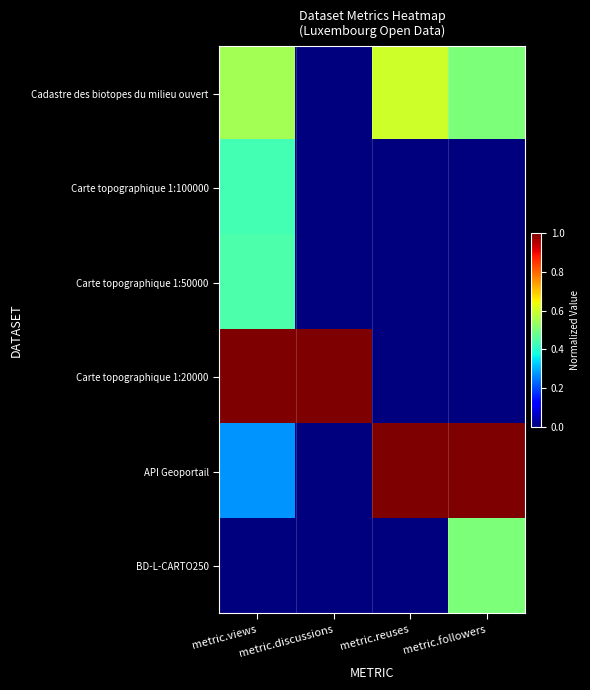

Reading right to left, what are all the values shown in this chart?

Cadastre des biotopes du milieu ouvert: metric.followers=0.5	metric.reuses=0.6	metric.discussions=0.0	metric.views=0.5
Carte topographique 1:100000: metric.followers=0.0	metric.reuses=0.0	metric.discussions=0.0	metric.views=0.4
Carte topographique 1:50000: metric.followers=0.0	metric.reuses=0.0	metric.discussions=0.0	metric.views=0.4
Carte topographique 1:20000: metric.followers=0.0	metric.reuses=0.0	metric.discussions=1.0	metric.views=1.0
API Geoportail: metric.followers=1.0	metric.reuses=1.0	metric.discussions=0.0	metric.views=0.3
BD-L-CARTO250: metric.followers=0.5	metric.reuses=0.0	metric.discussions=0.0	metric.views=0.0